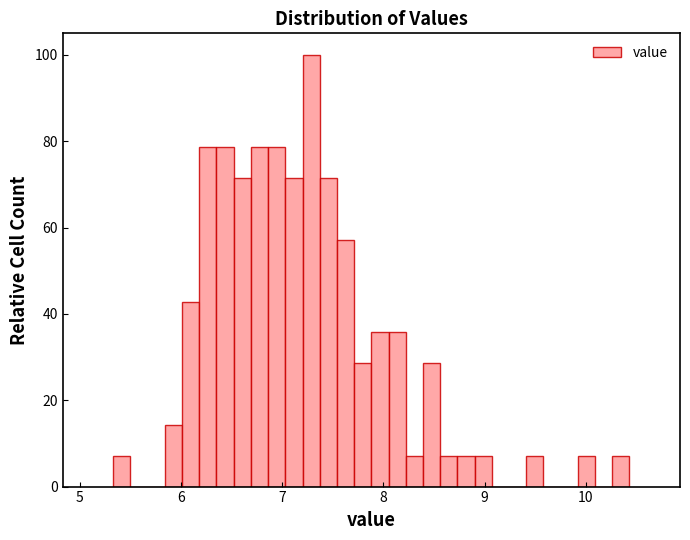

Around what value on the x-axis is the tallest bar? Give the approximate position of its centre, as read against the axis.

7.3